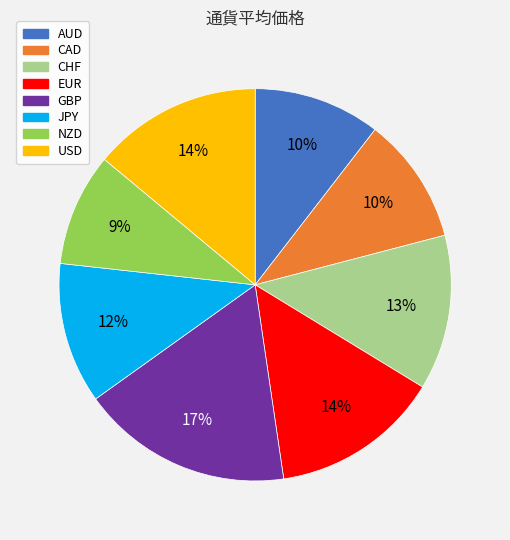

Between JPY and GBP, which is larger?

GBP